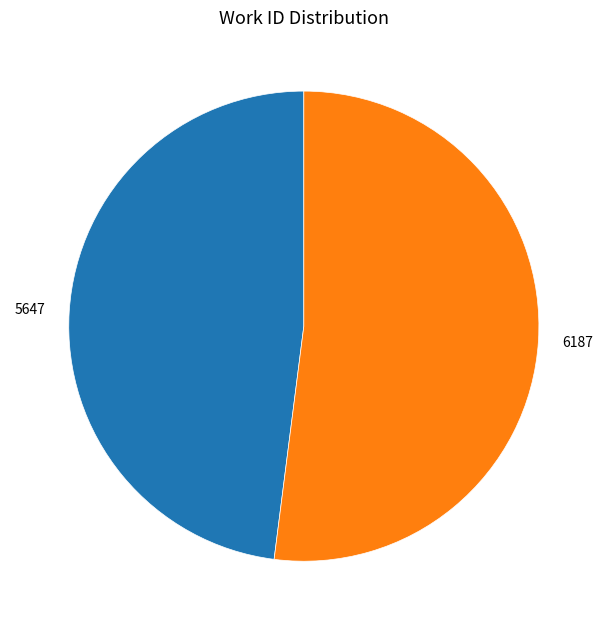

Between 5647 and 6187, which is larger?

6187